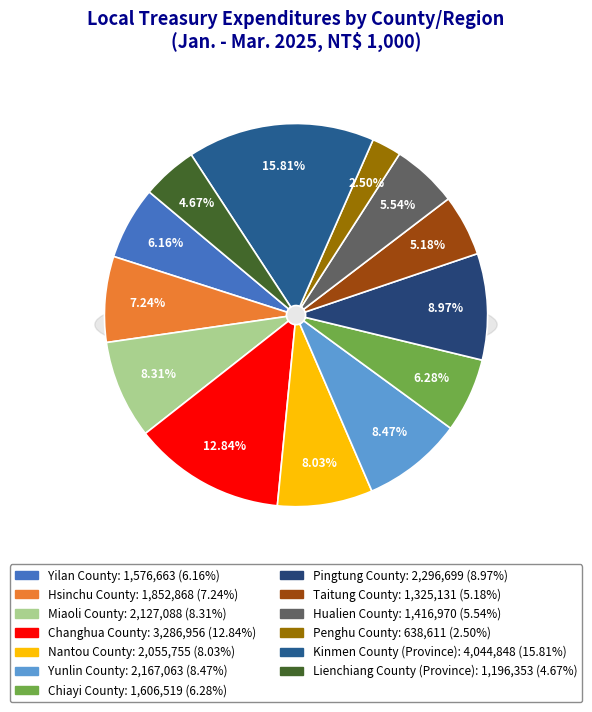

True or false: Hualien County accounts for 6% of the total.

True